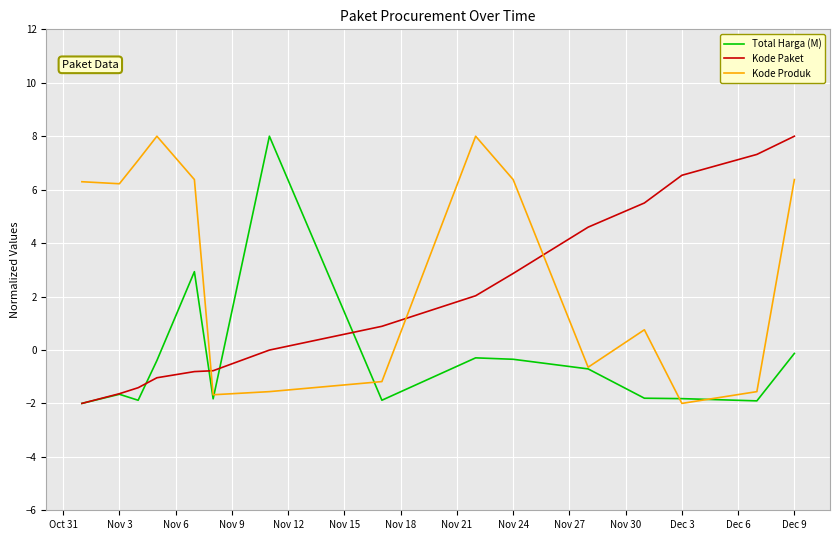

List the series in order of their overall mean, lowest first.

Total Harga (M), Kode Paket, Kode Produk